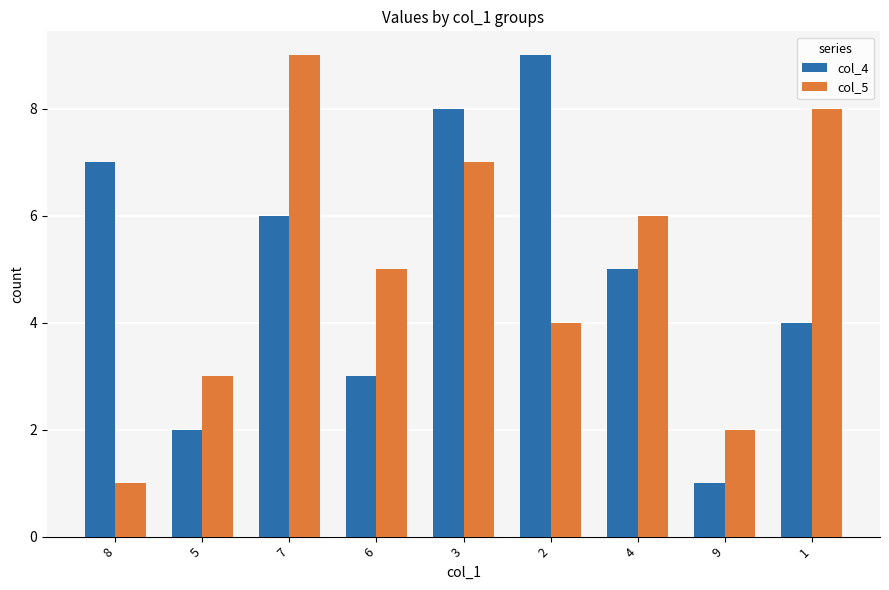

At 7, list the series in order from smallest to largest.

col_4, col_5